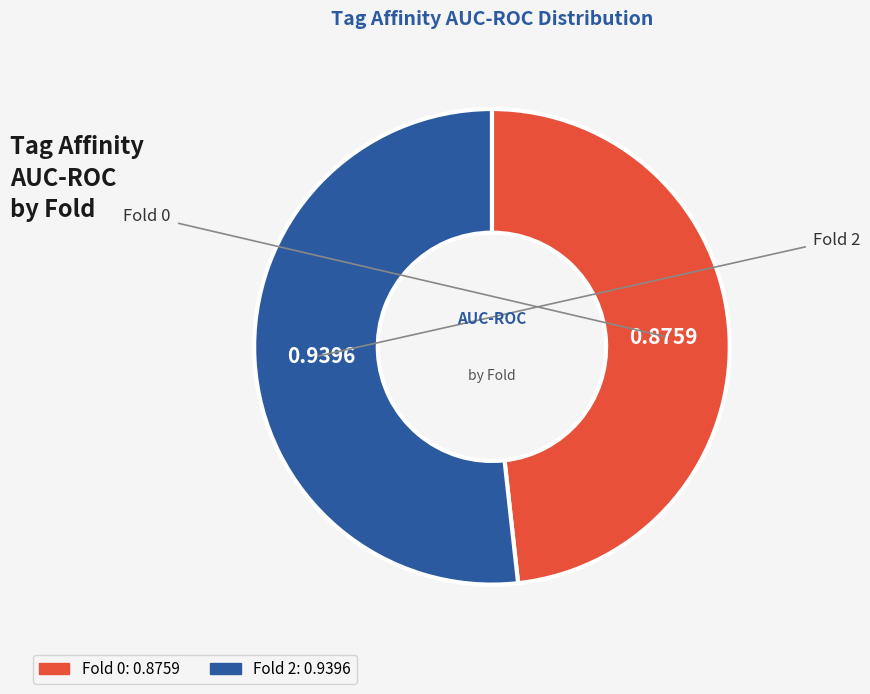

Which slice is the largest?

Fold 2